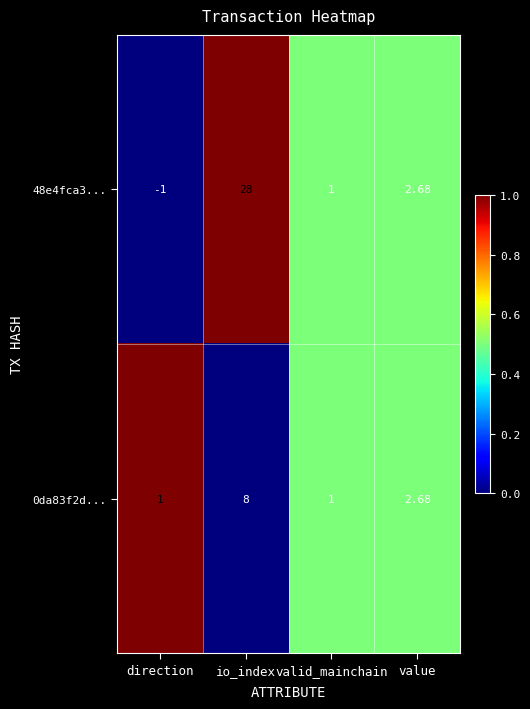

Rank the categories by 48e4fca3... value from highest to lowest.

io_index, value, valid_mainchain, direction